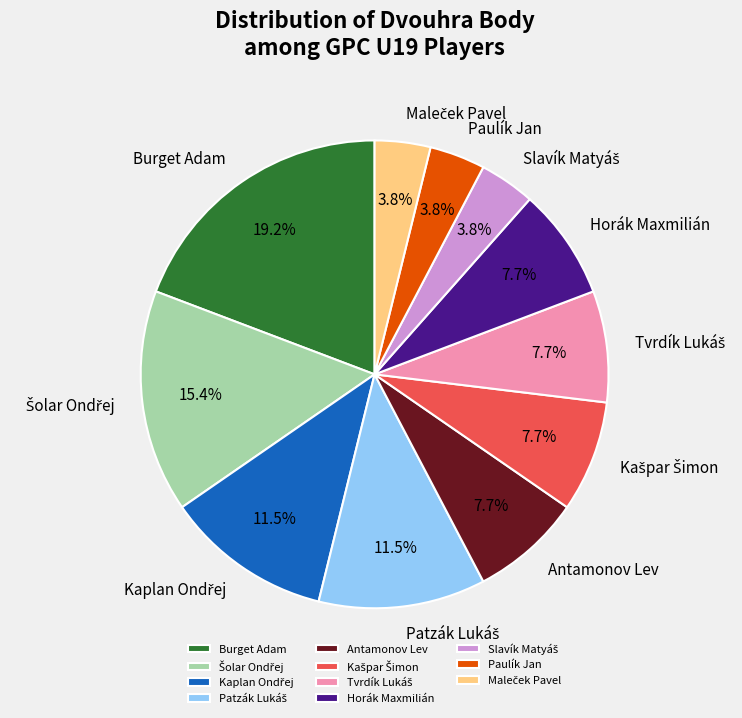

Which slice is the largest?

Burget Adam